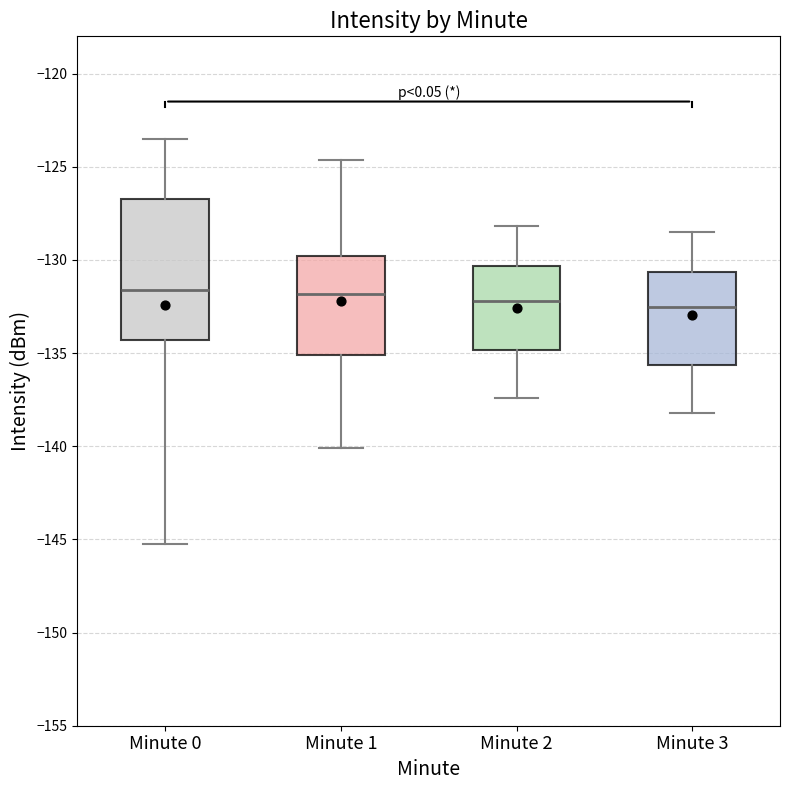

Where is the upper edge of the box for Minute 0 on the y-axis? The values are not printed on the chart, so give them approximately, as read against the axis.

-126.5